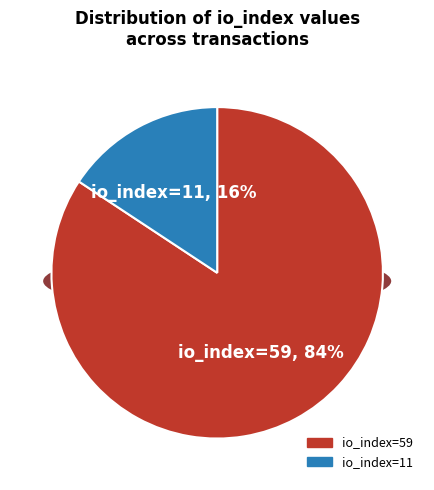

The io_index=59 (direction=-1) slice represents 84% of the pie. True or false?

True